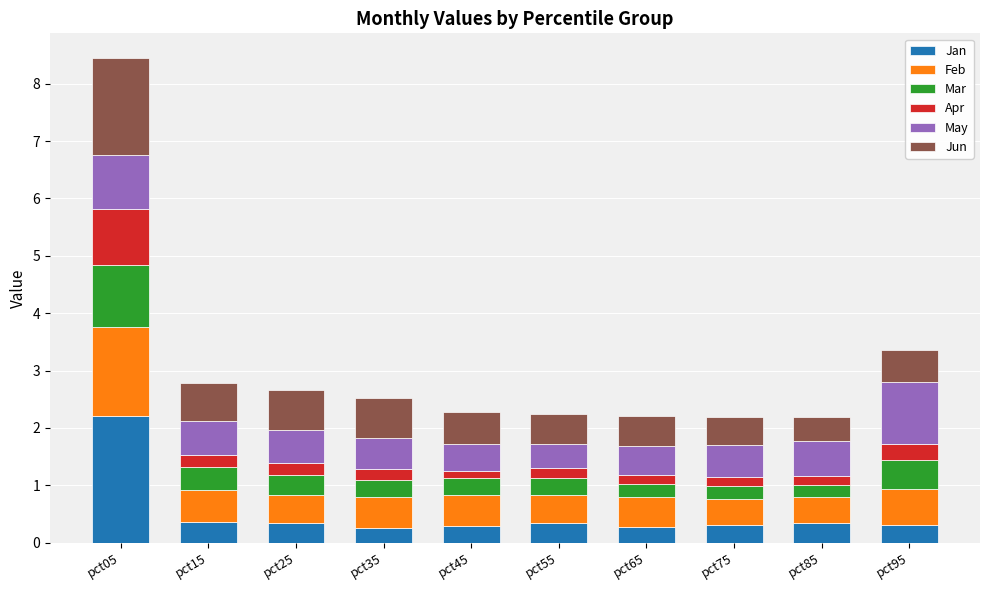

What is the minimum value for Jan?

0.3